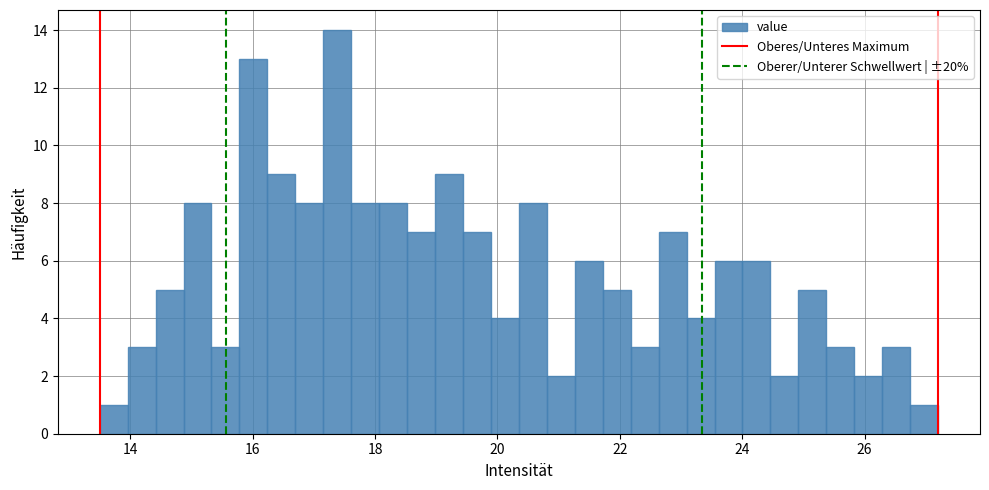

Around what value on the x-axis is the tallest bar? Give the approximate position of its centre, as read against the axis.

17.4